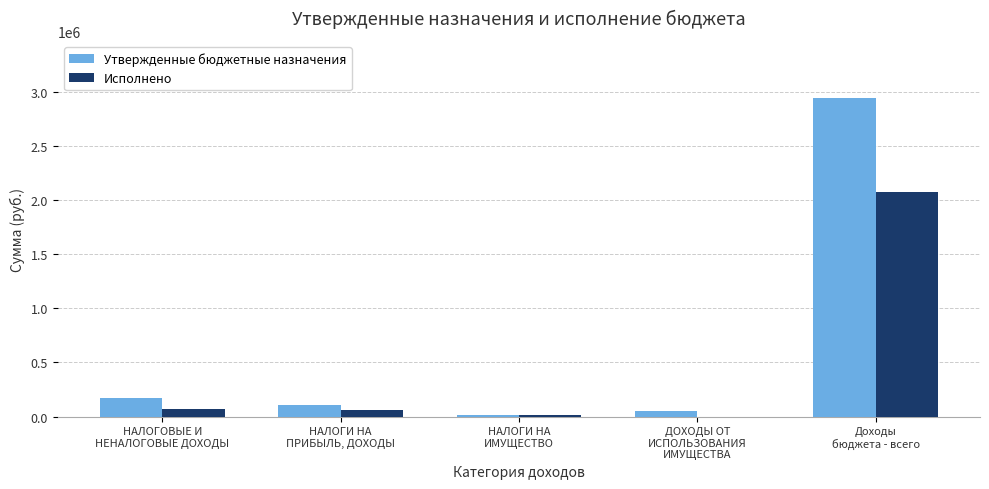

What is the spread (max minus min) of values at ДОХОДЫ ОТ
ИСПОЛЬЗОВАНИЯ
ИМУЩЕСТВА?

48000.0